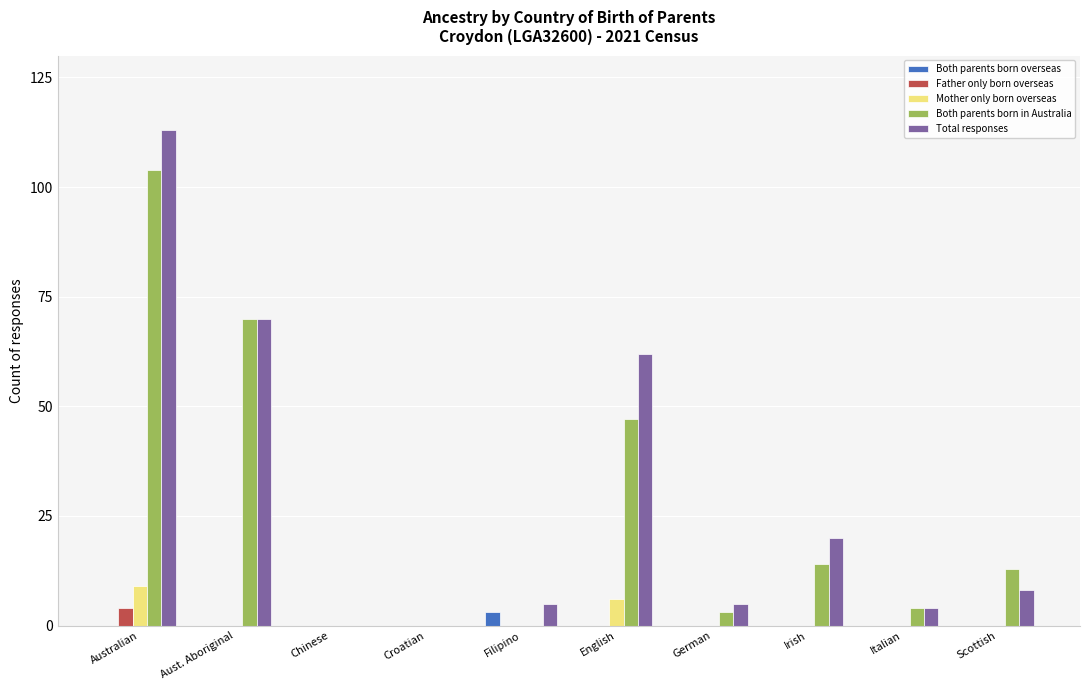

At which category is the sum across all series the highest?

Australian